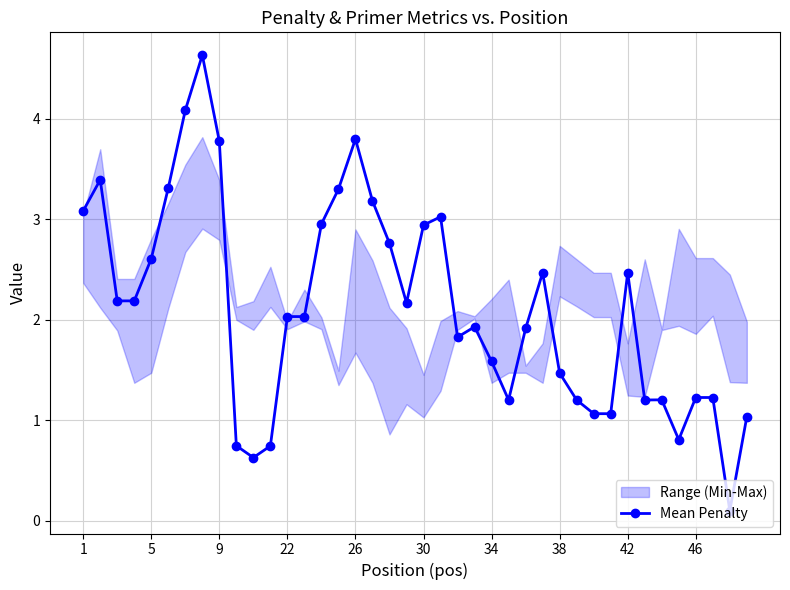

The Mean Penalty series shows 2.7 at 22. True or false?

False